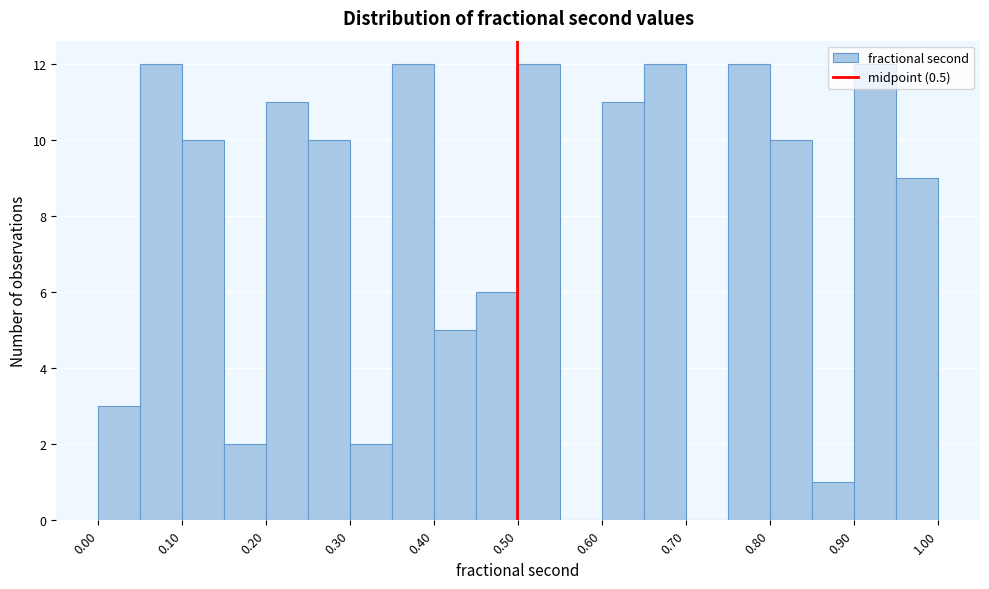

Reading left to right, list every bar in this chart as the range it spans on the x-axis followed by its height. Neither the bar edges nor the heights are printed on the chart, so give them approximately, as read against the axes.

0.00 to 0.05: 3
0.05 to 0.10: 12
0.10 to 0.15: 10
0.15 to 0.20: 2
0.20 to 0.25: 11
0.25 to 0.30: 10
0.30 to 0.35: 2
0.35 to 0.40: 12
0.40 to 0.45: 5
0.45 to 0.50: 6
0.50 to 0.55: 12
0.55 to 0.60: 0
0.60 to 0.65: 11
0.65 to 0.70: 12
0.70 to 0.75: 0
0.75 to 0.80: 12
0.80 to 0.85: 10
0.85 to 0.90: 1
0.90 to 0.95: 12
0.95 to 1.00: 9